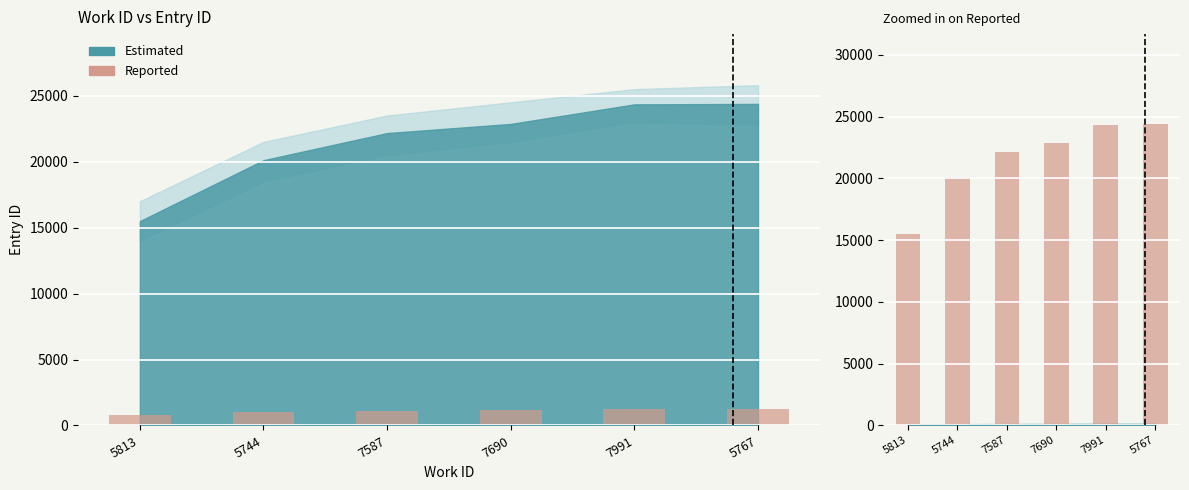

What position from the right is 5744?

5